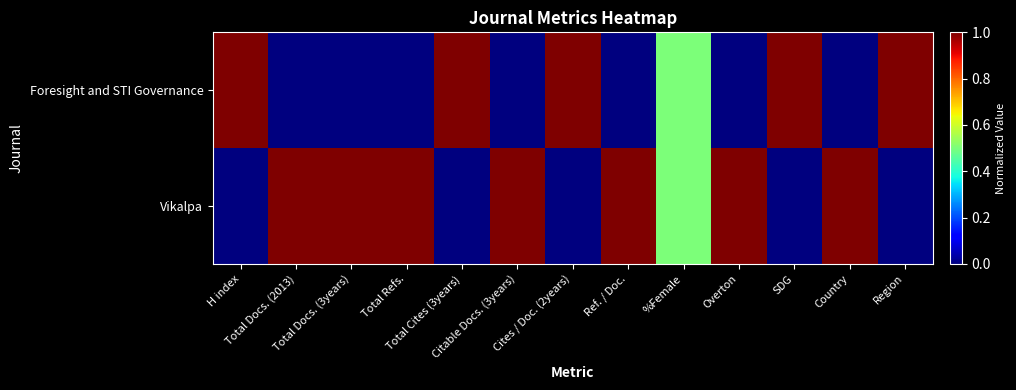

Reading right to left, extract all data points from this chart.

Foresight and STI Governance: Region=1.0	Country=0.0	SDG=1.0	Overton=0.0	%Female=0.5	Ref. / Doc.=0.0	Cites / Doc. (2years)=1.0	Citable Docs. (3years)=0.0	Total Cites (3years)=1.0	Total Refs.=0.0	Total Docs. (3years)=0.0	Total Docs. (2013)=0.0	H index=1.0
Vikalpa: Region=0.0	Country=1.0	SDG=0.0	Overton=1.0	%Female=0.5	Ref. / Doc.=1.0	Cites / Doc. (2years)=0.0	Citable Docs. (3years)=1.0	Total Cites (3years)=0.0	Total Refs.=1.0	Total Docs. (3years)=1.0	Total Docs. (2013)=1.0	H index=0.0